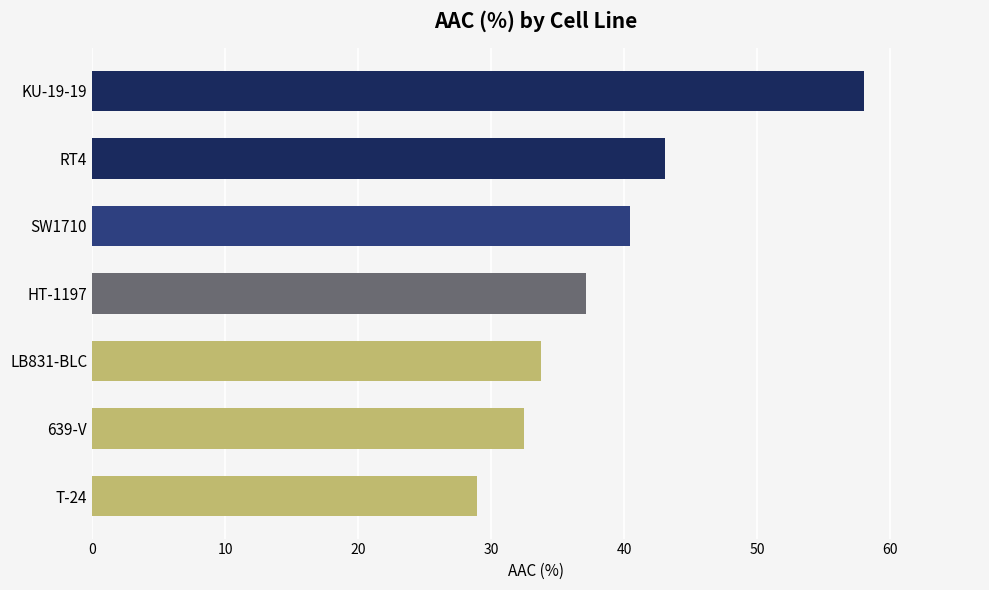

How many bars are there in total?

7